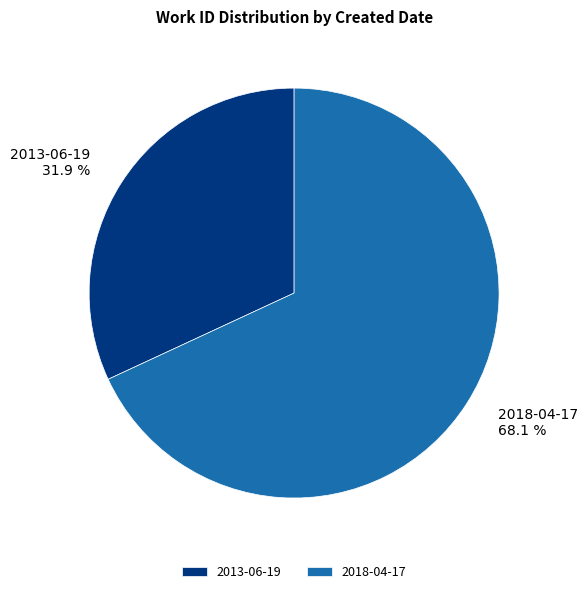

Rank the categories by value from lowest to highest.

2013-06-19, 2018-04-17